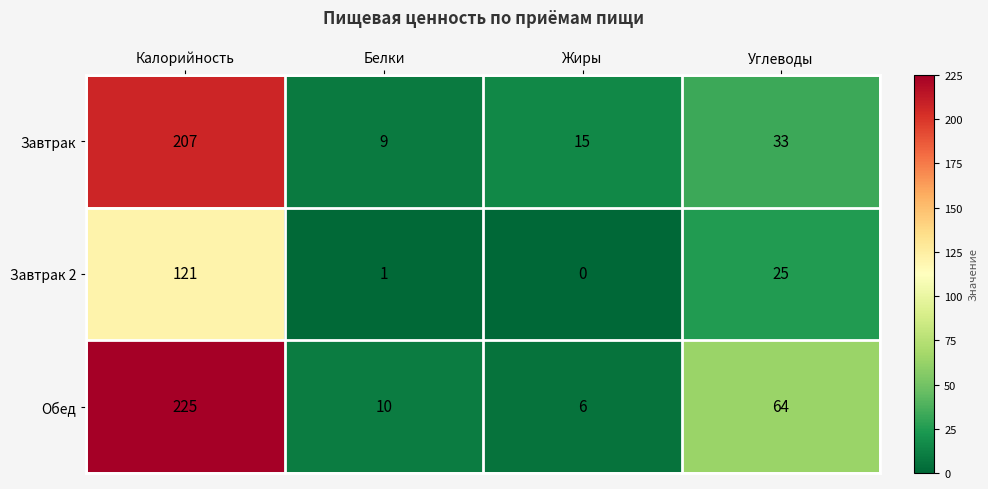

Rank the series by their average value, from lowest to highest.

Завтрак 2, Завтрак, Обед